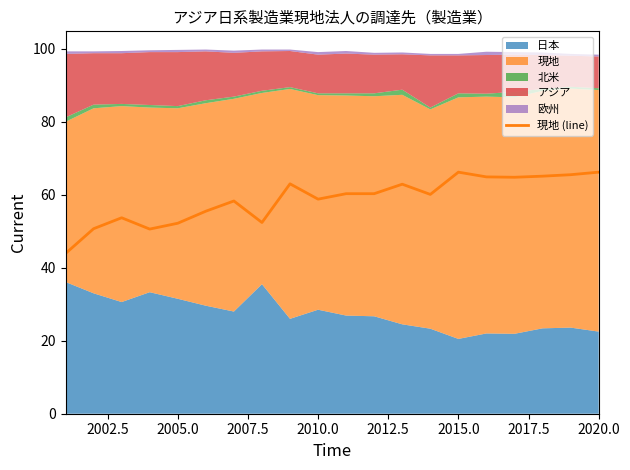

How many lines are shown in the chart?

1